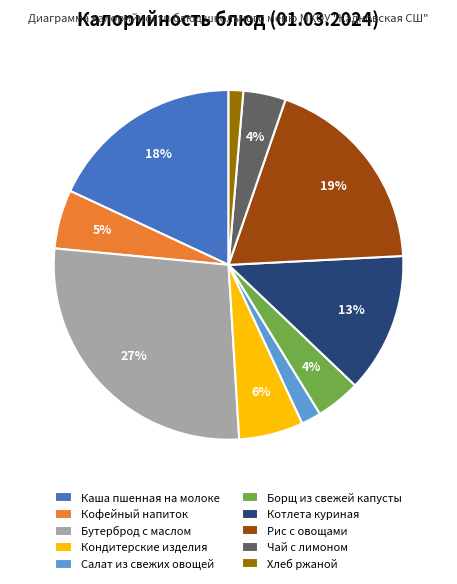

Is Чай с лимоном the majority of the pie?

No